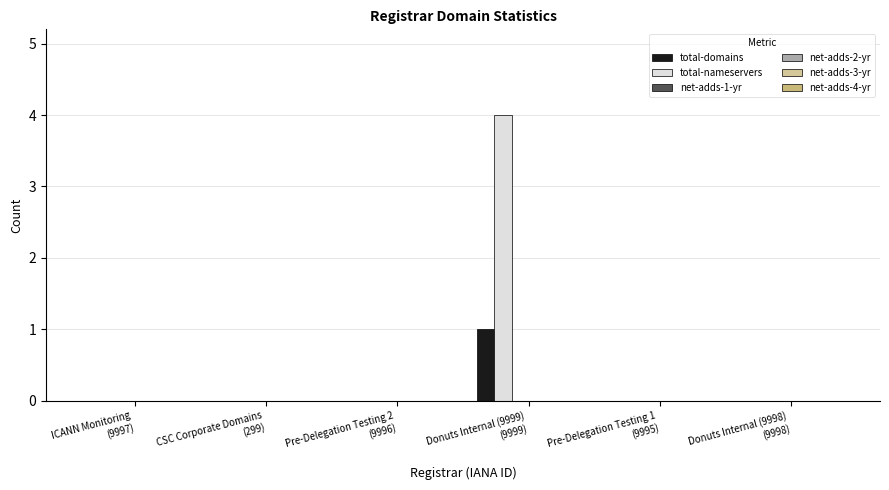

Does the chart contain stacked bars?

No